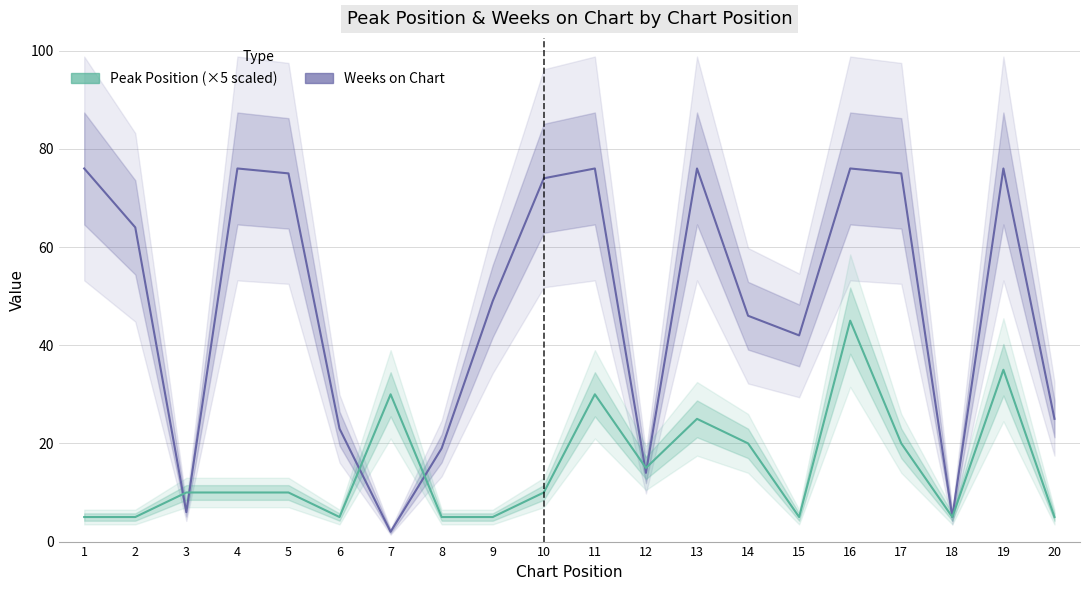

In Peak Position (×5 scaled), how many points are lower than both neighbors (excluding endpoints)?

4